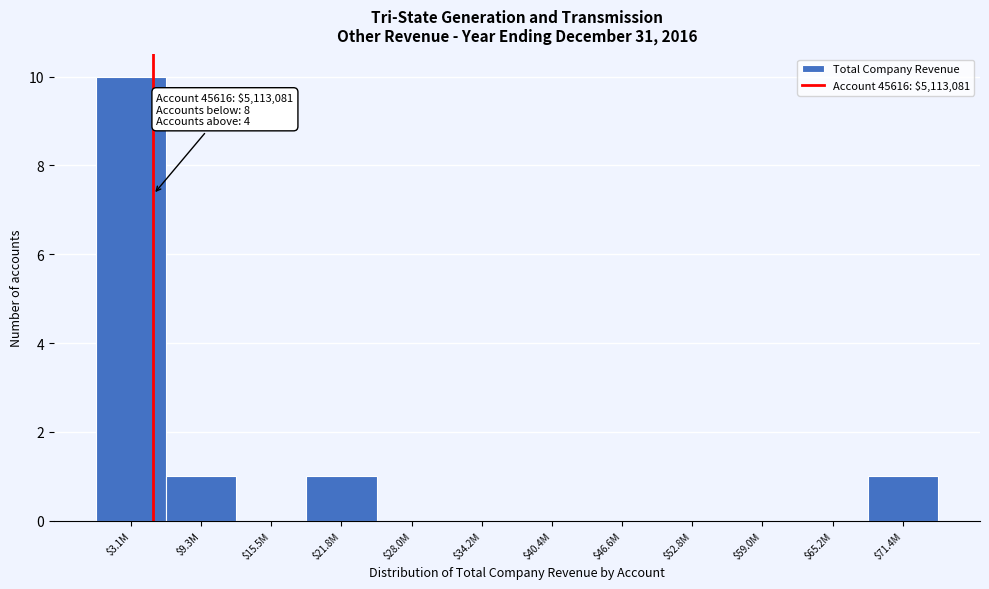

The value at $3.1M is 10. True or false?

True